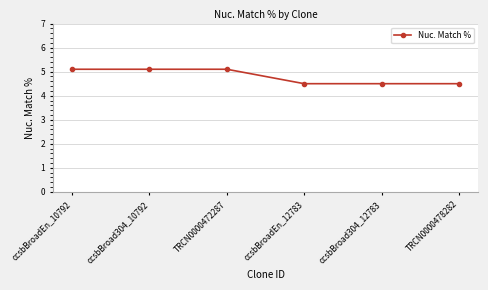

How many values are between 4 and 5?

3